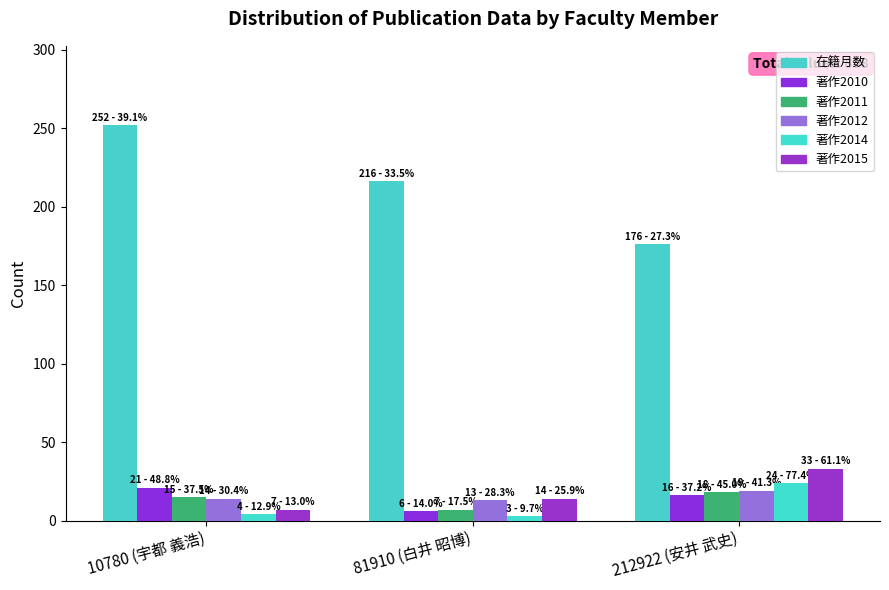

What are all the series names shown in the legend?

在籍月数, 著作2010, 著作2011, 著作2012, 著作2014, 著作2015